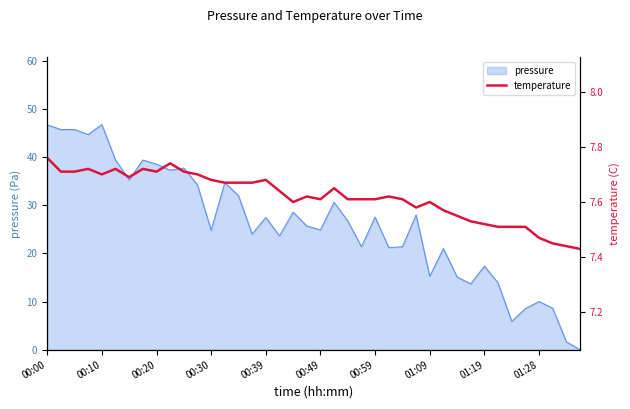

Is it true that pressure equals 41.6 at 00:49?

False